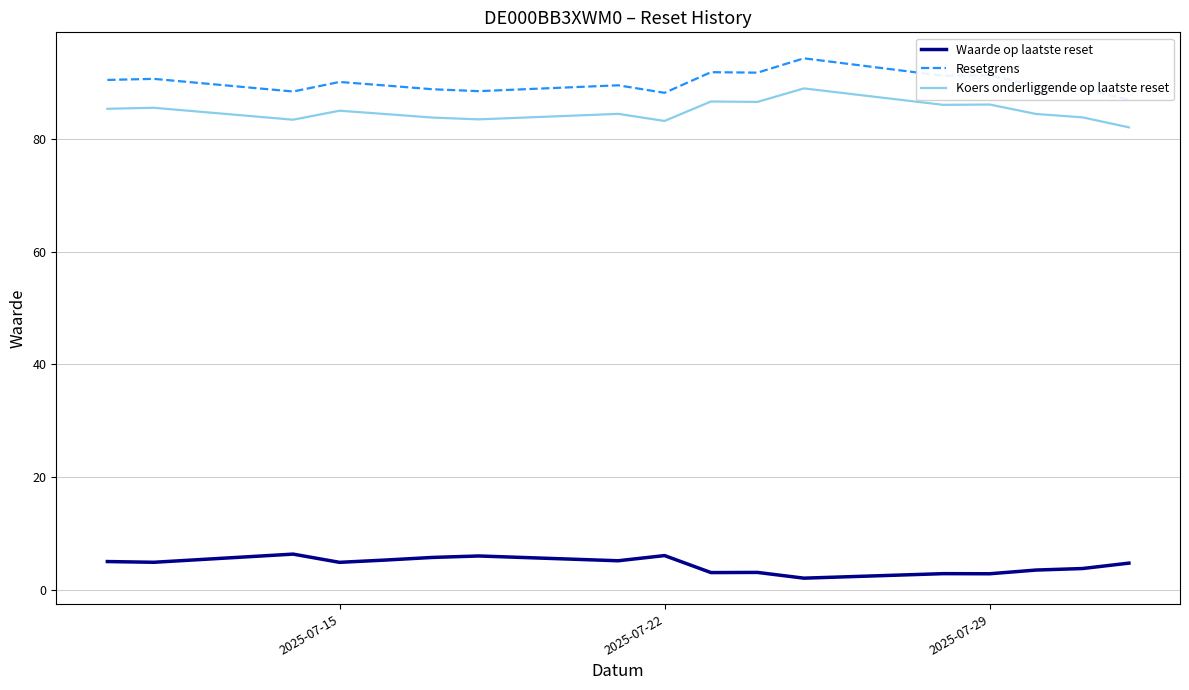

How many data points in Koers onderliggende op laatste reset are less than 84?

6